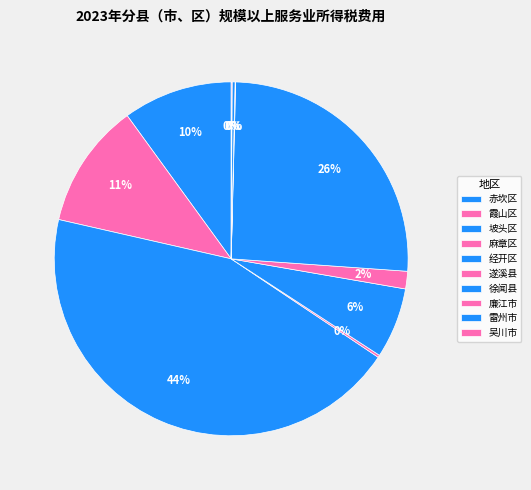

How many segments does this pie chart have?

10